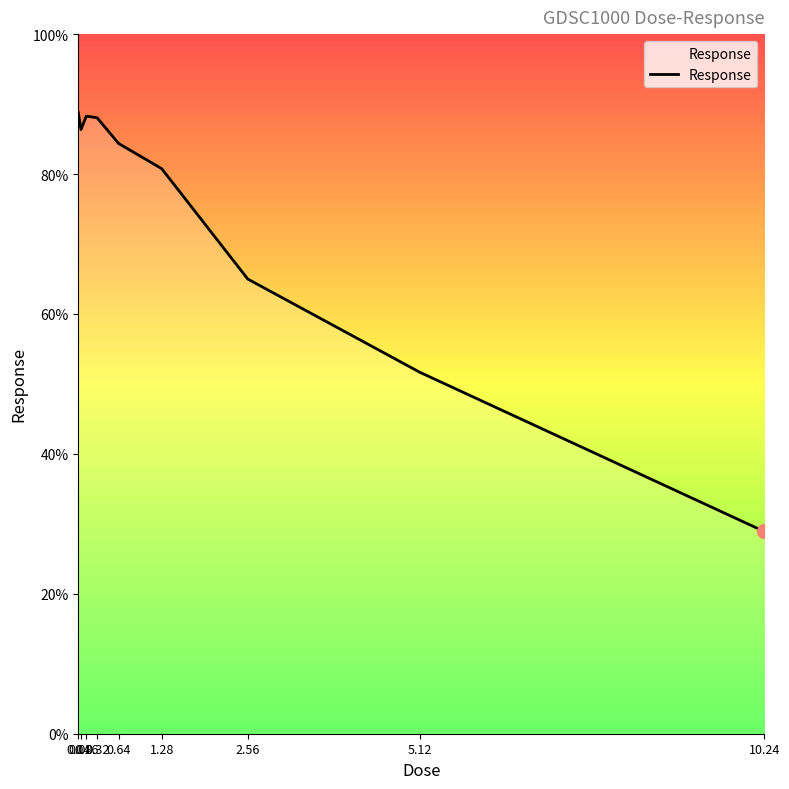

Which label corresponds to the smallest value in the chart?

10.24